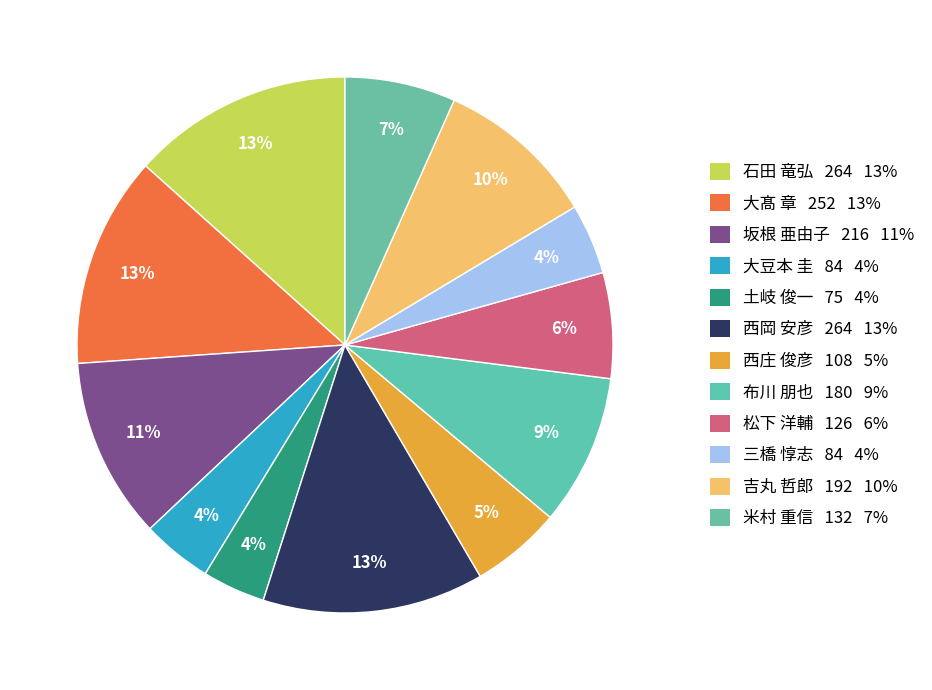

The 土岐 俊一 slice represents 4% of the pie. True or false?

True